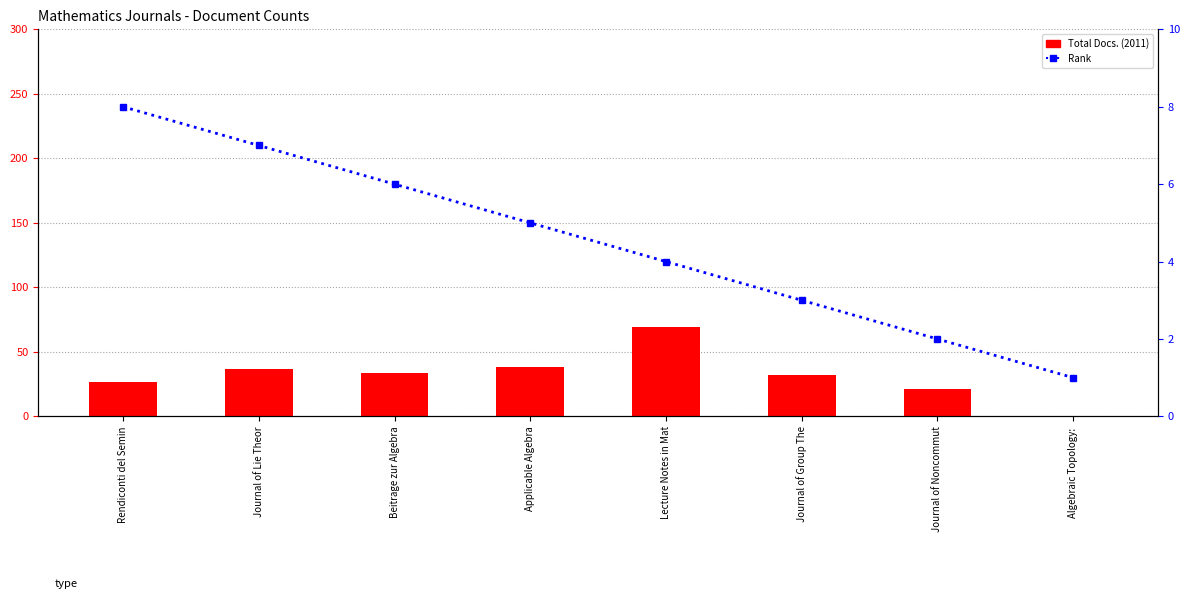

Is it true that Rank equals 7 at Applicable Algebra?

False